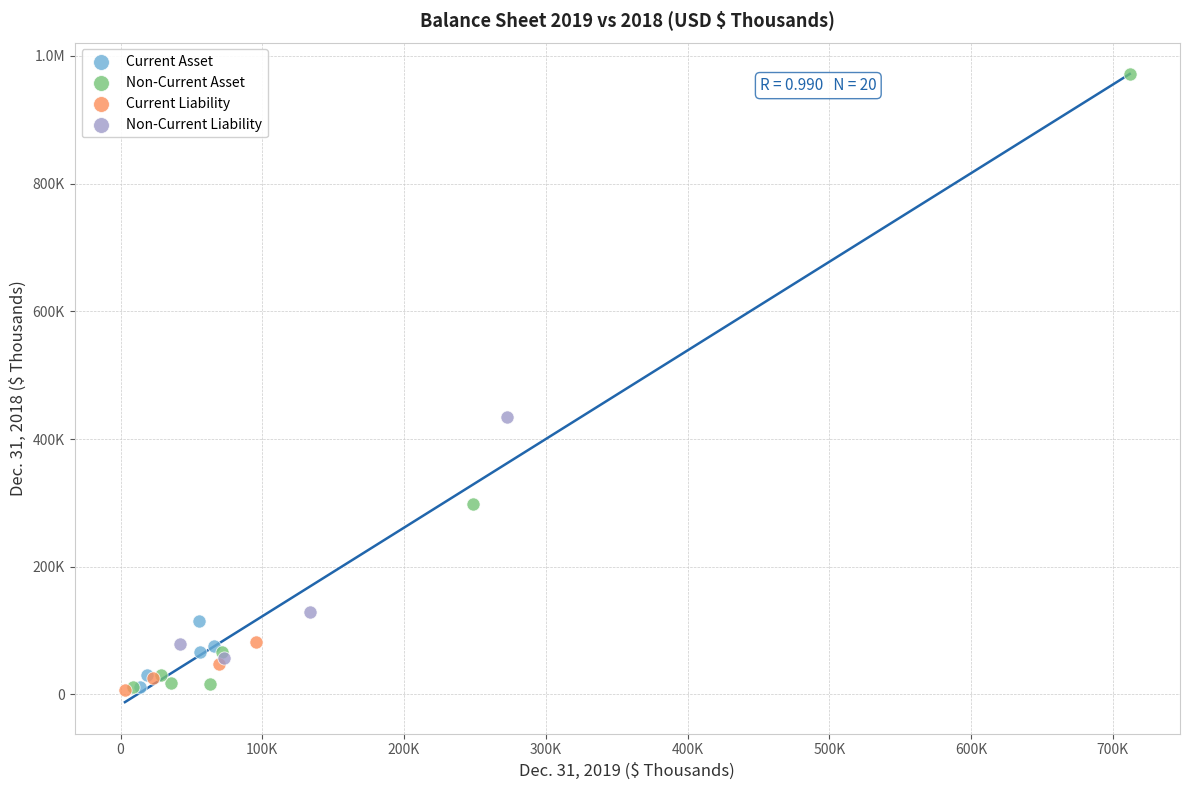

What are all the series names shown in the legend?

Current Asset, Non-Current Asset, Current Liability, Non-Current Liability